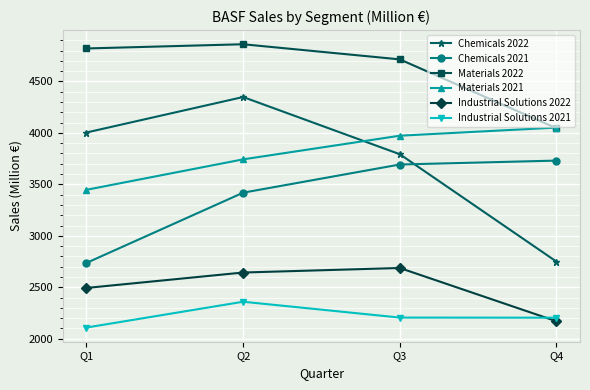

What is the smallest value displayed?

2108